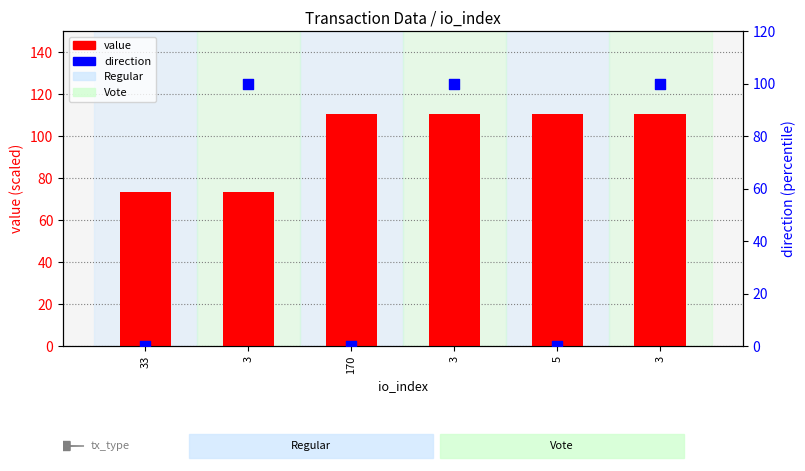

Which series contains the highest Y value?

value